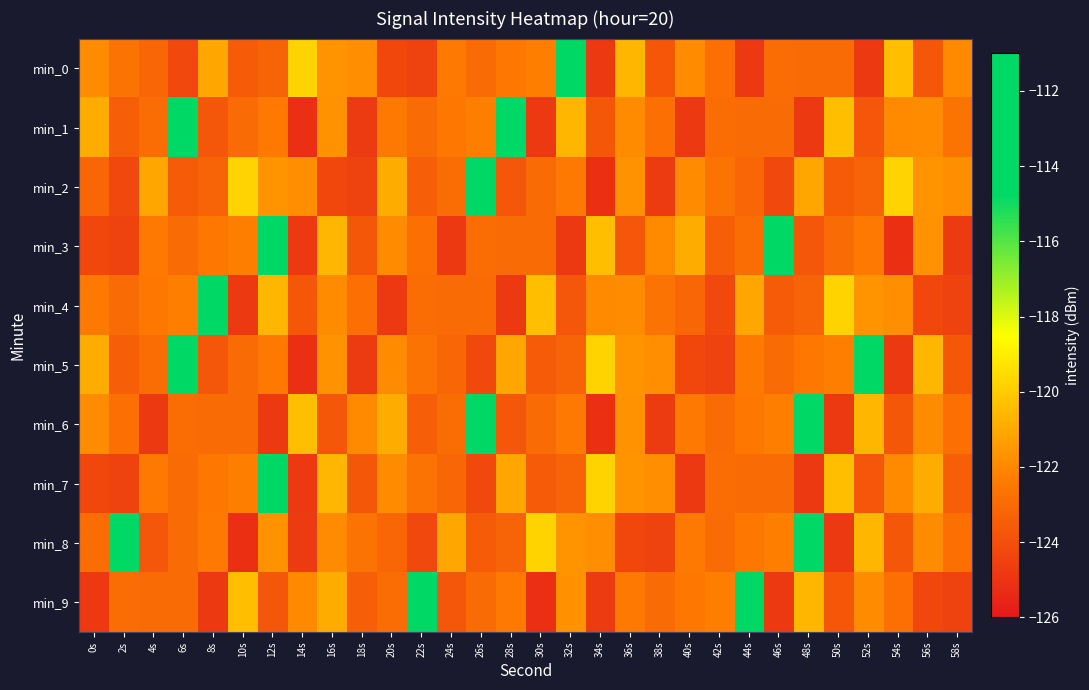

Rank the series by their maximum value, from highest to lowest.

min_1, min_2, min_3, min_5, min_6, min_8, min_9, min_0, min_4, min_7